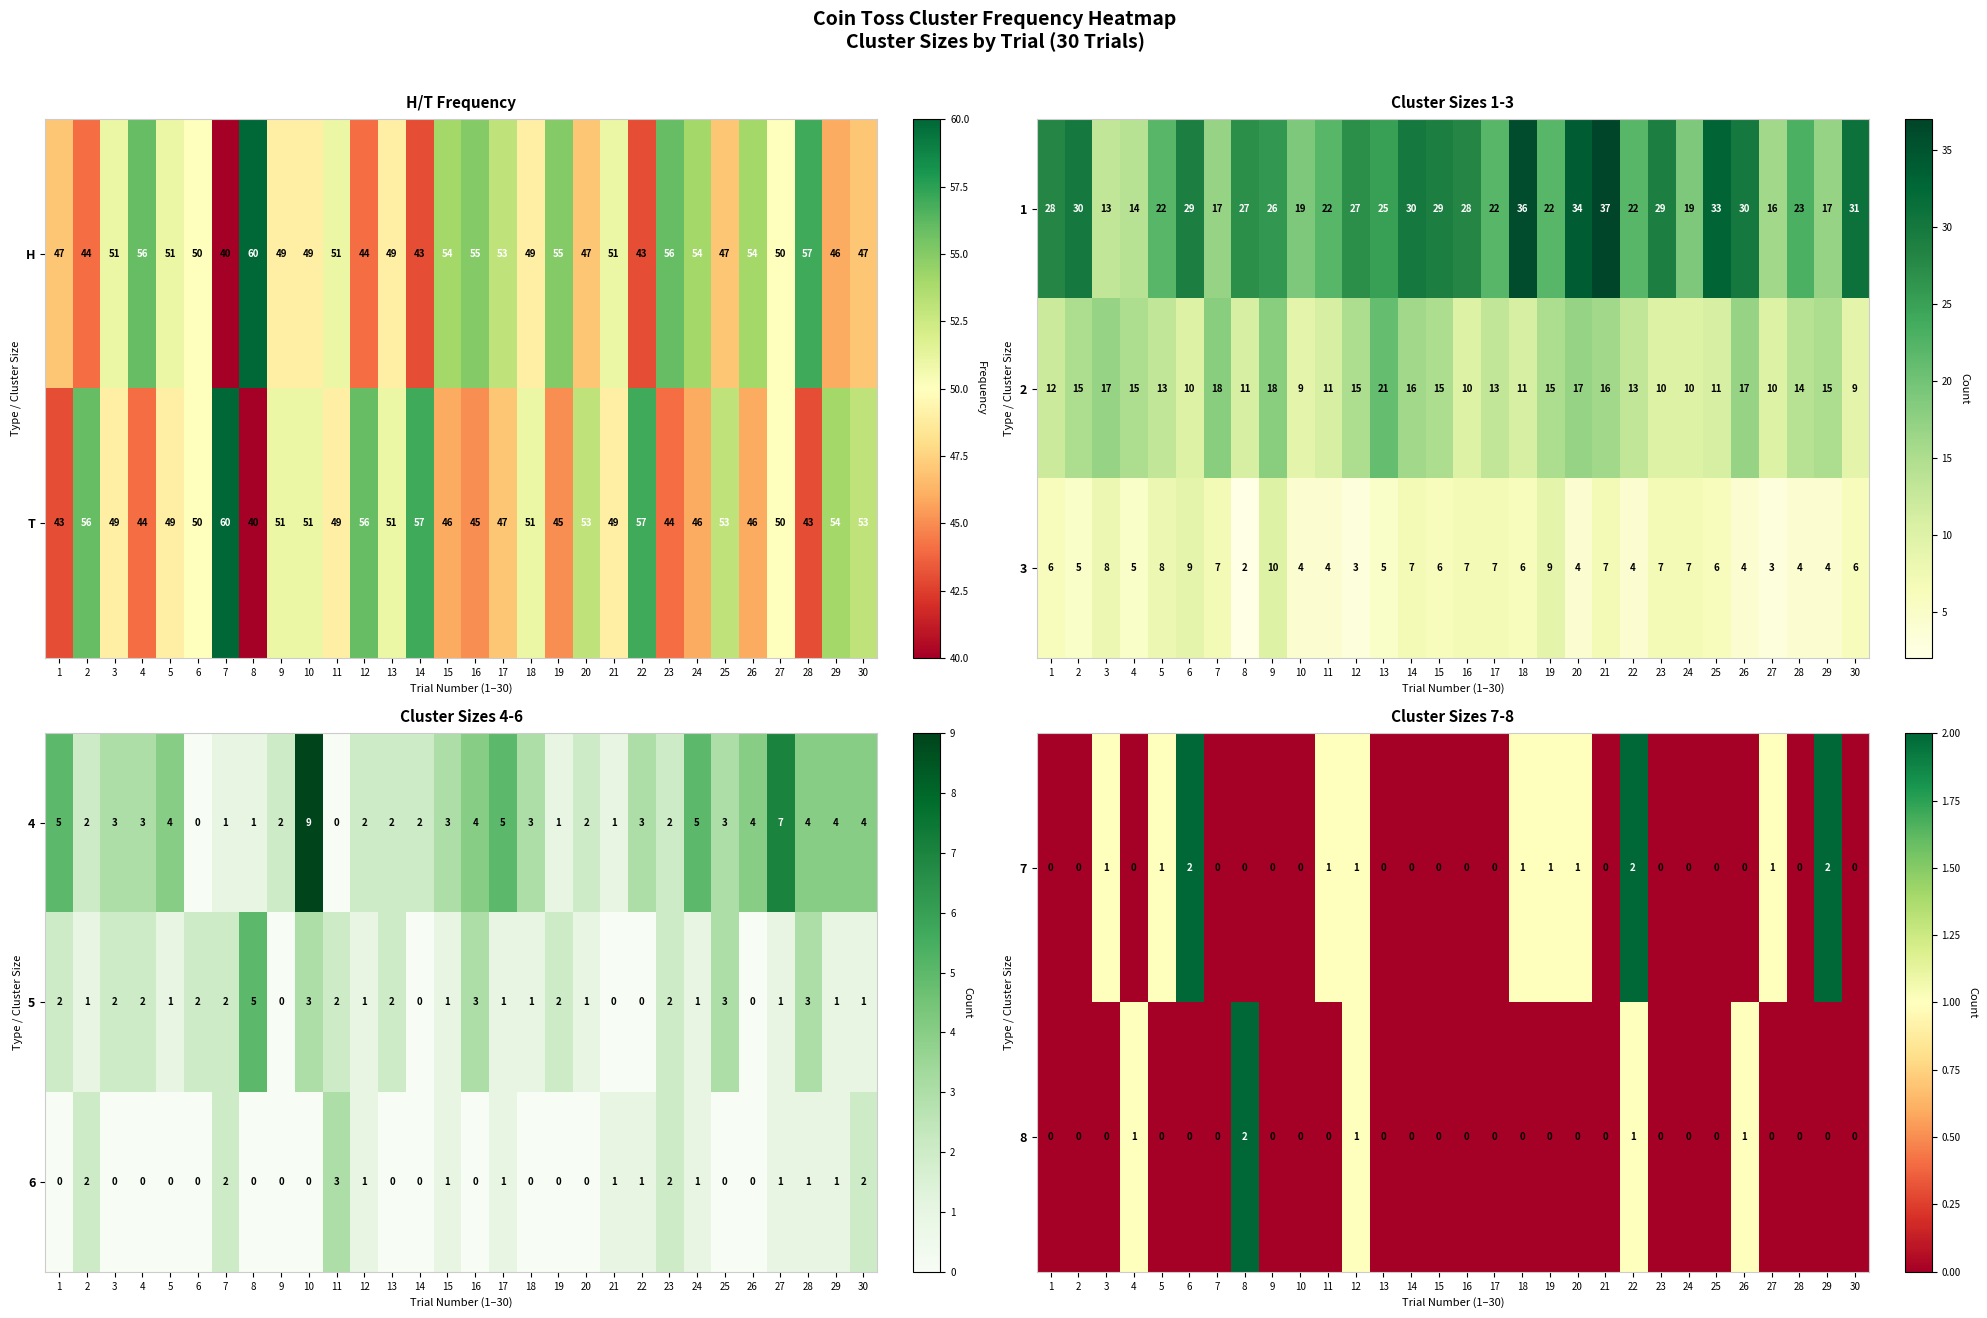

What is the sum of the H values at 3 and 12?

95